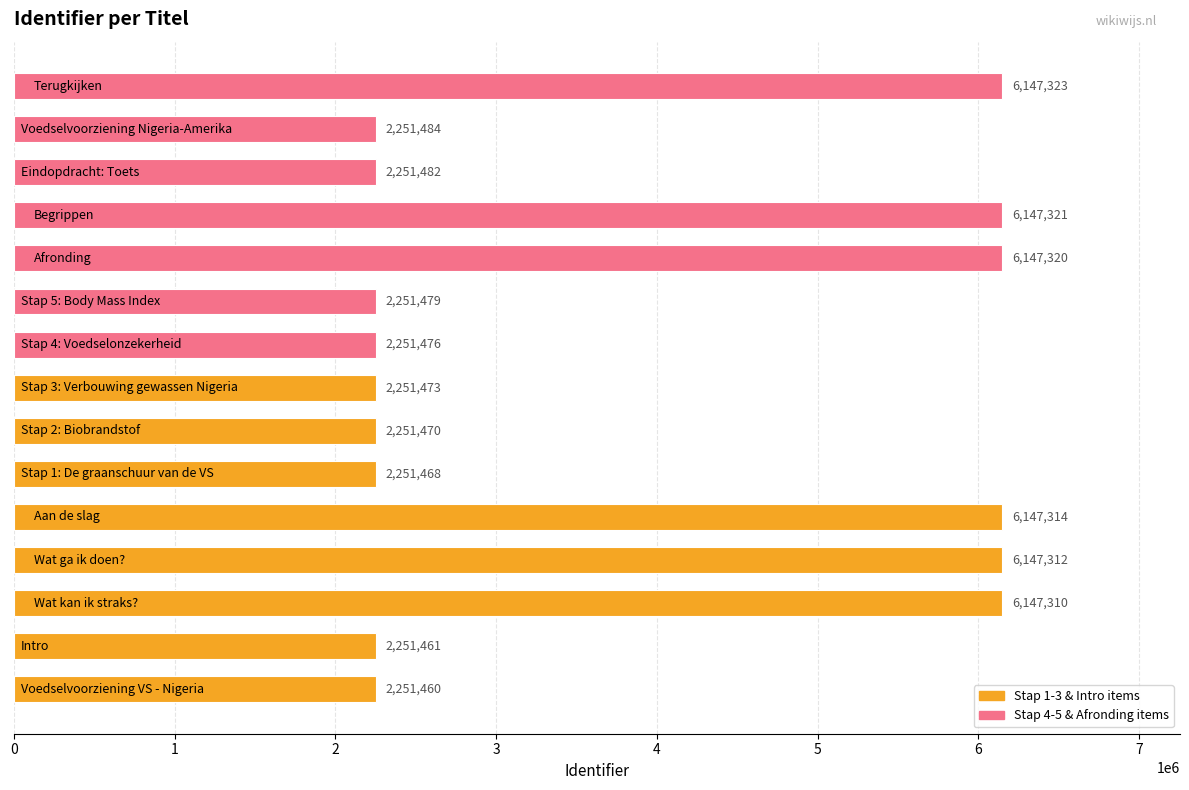

What is the minimum value shown in the chart?

2251460